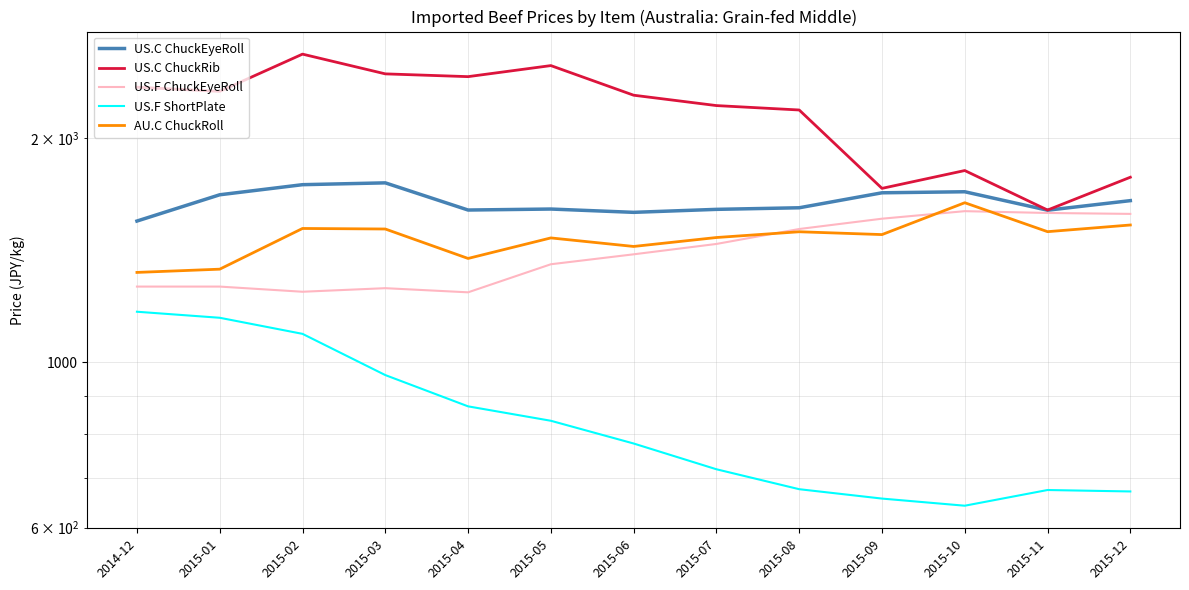

Which series changed the most between 2015-04 and 2015-12?

US.C ChuckRib